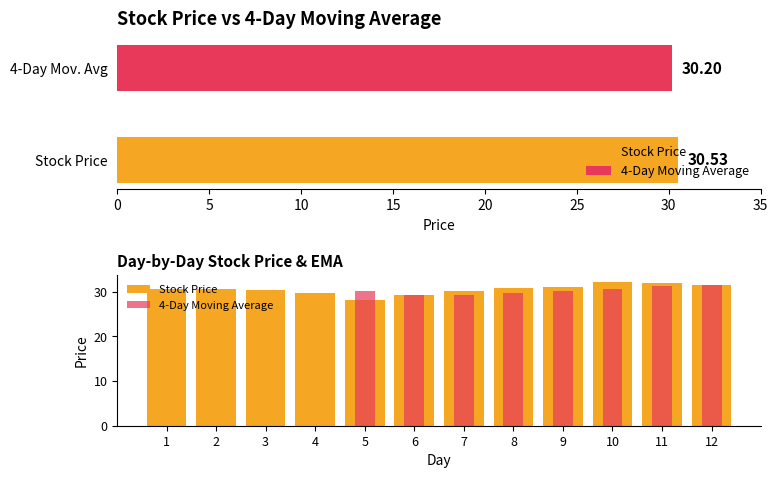

Are the bars grouped side by side (vs. stacked)?

Yes